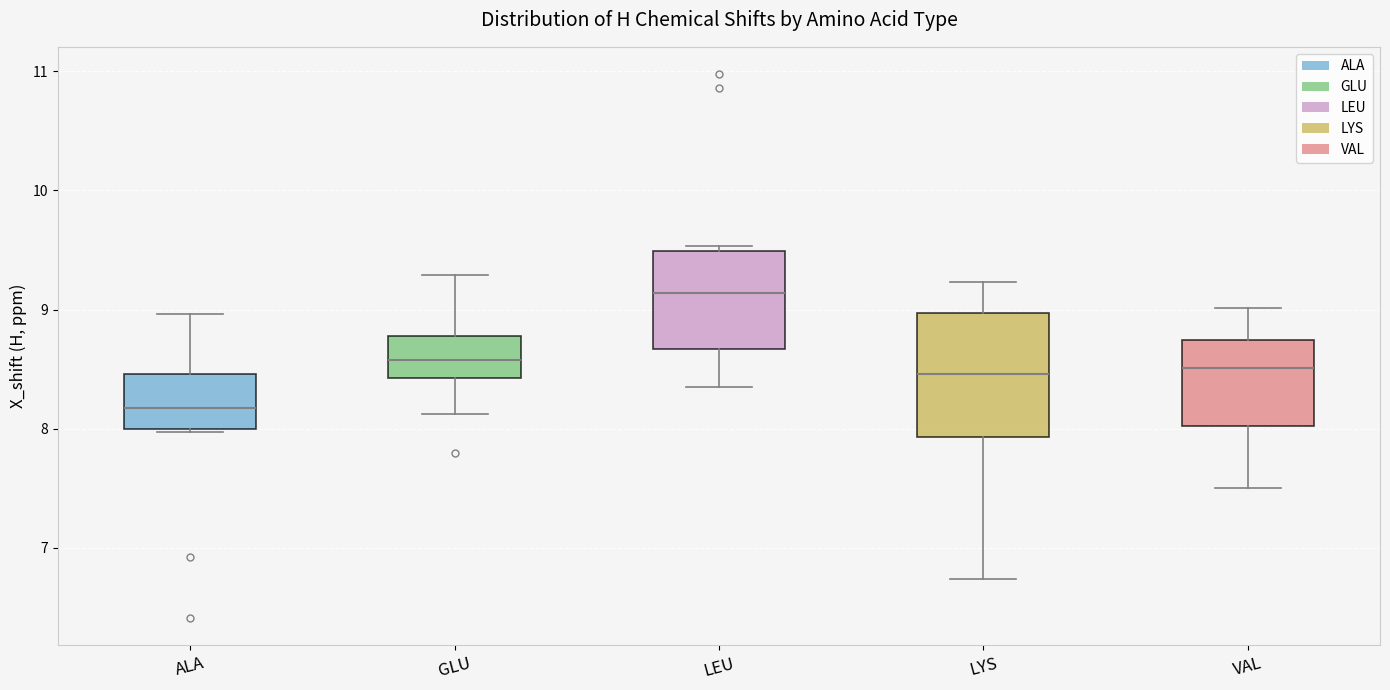

Which box has the lowest median line?

ALA